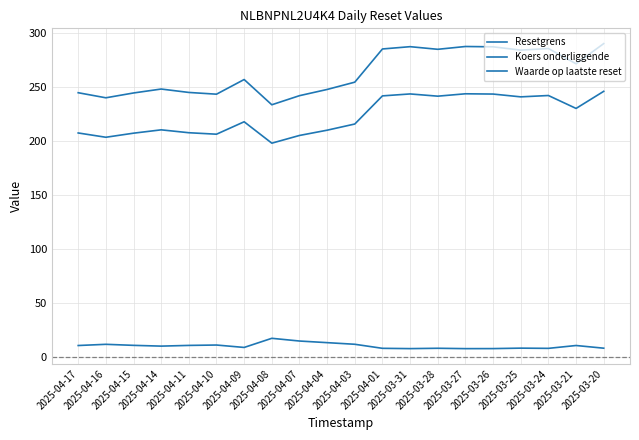

What is the spread (max minus min) of values at 2025-03-27?

280.5